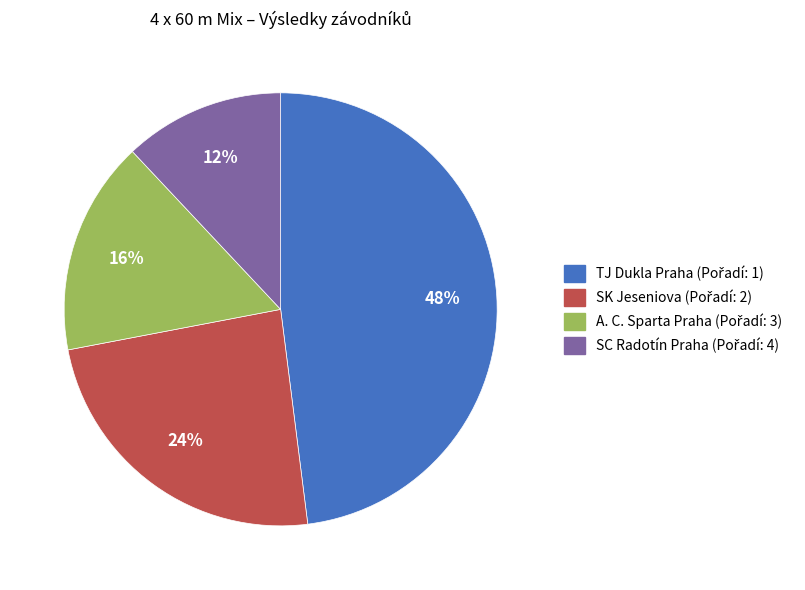

To the nearest percent, what is the average slice percentage?

25%